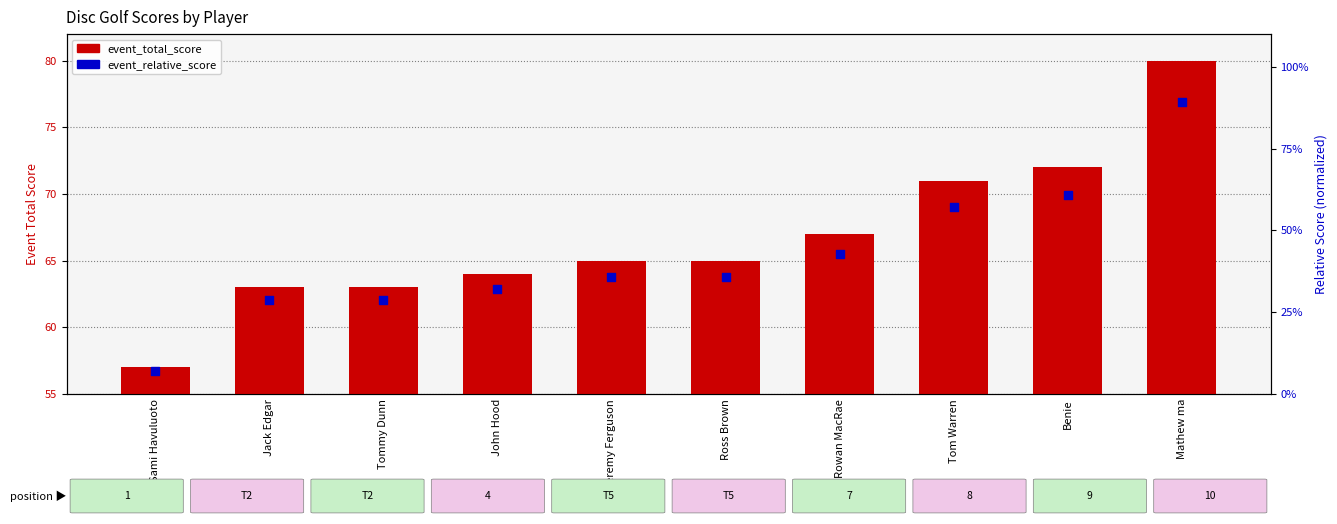

Which series has the largest total across all categories?

event_total_score